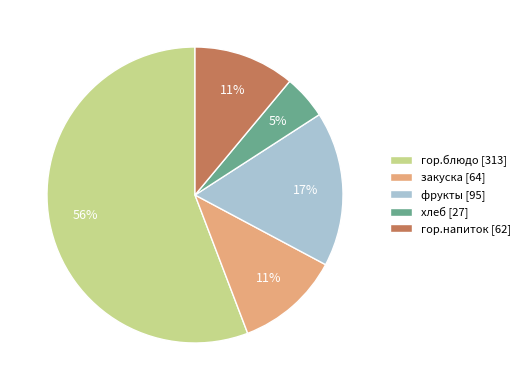

Which slice represents more than half of the pie?

гор.блюдо